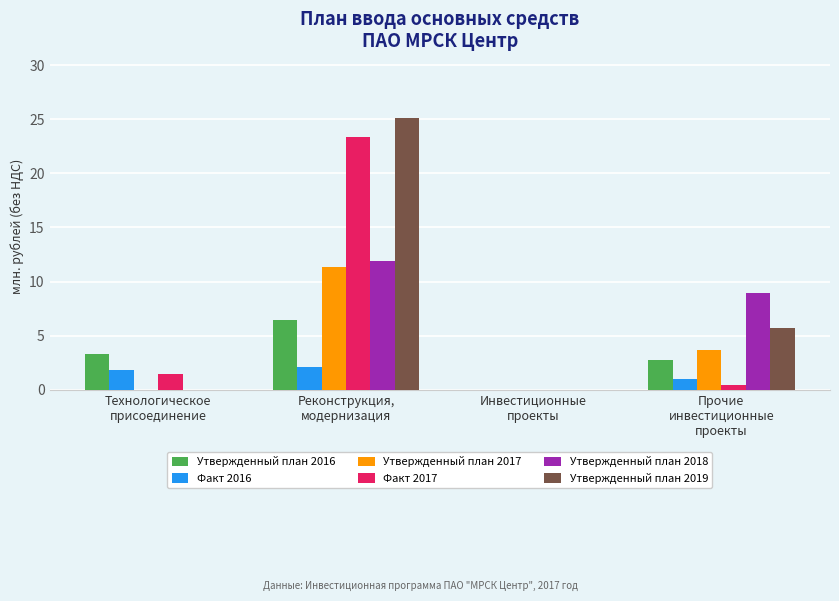

Does the chart contain stacked bars?

No